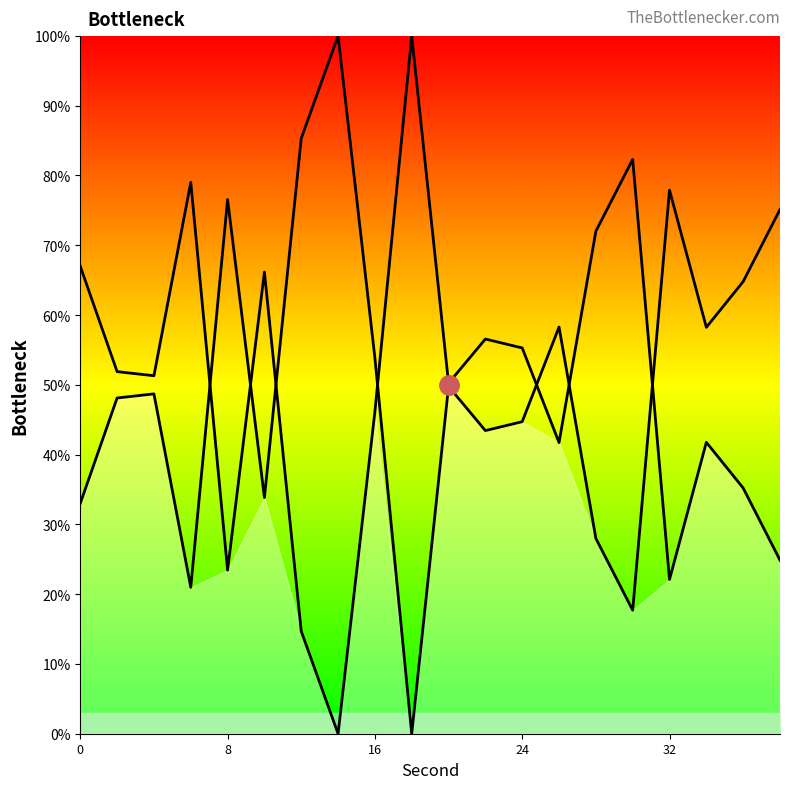

Which series ends up on top after the final intersection of Ascending curve and Descending curve?

Descending curve